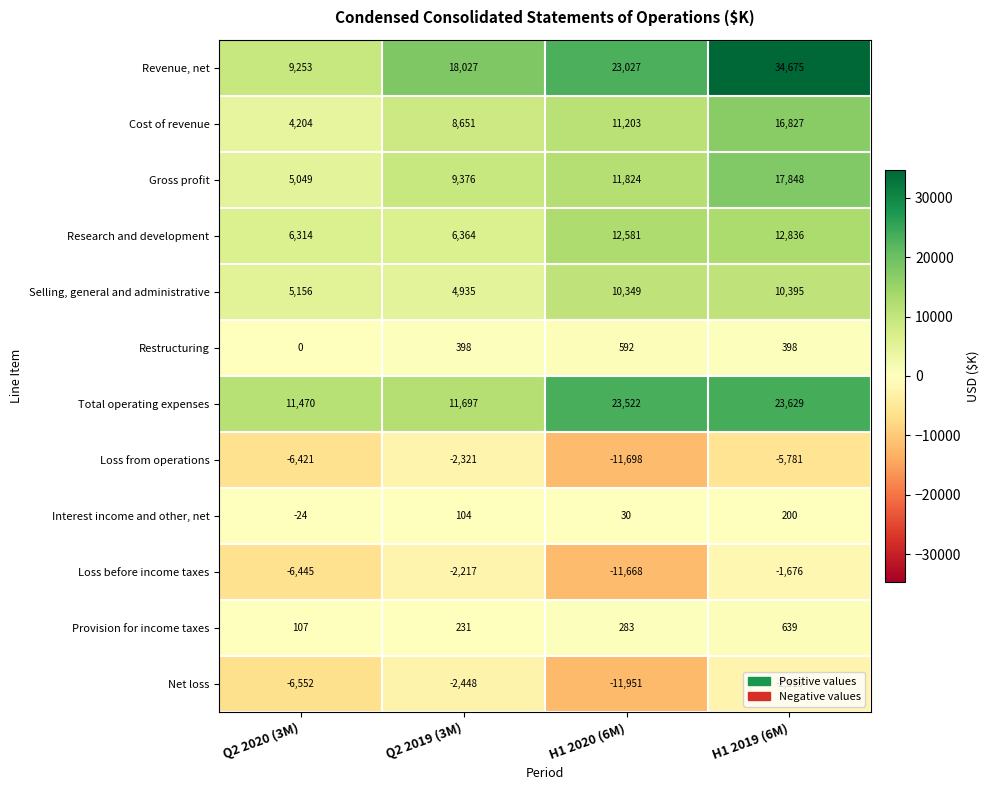

How many data points does each series have?

4